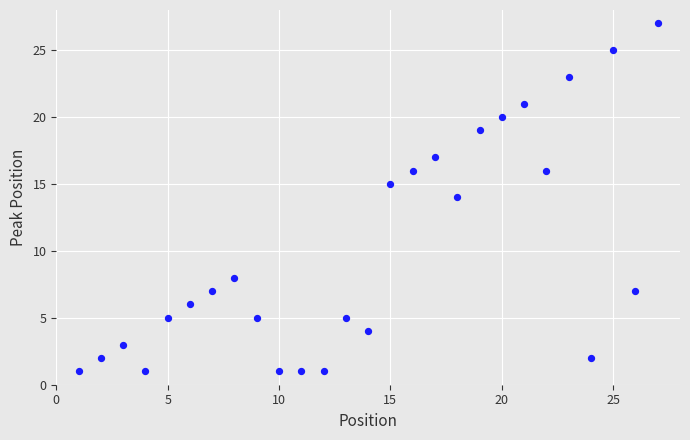

What is the range of X values (max minus min)?

26